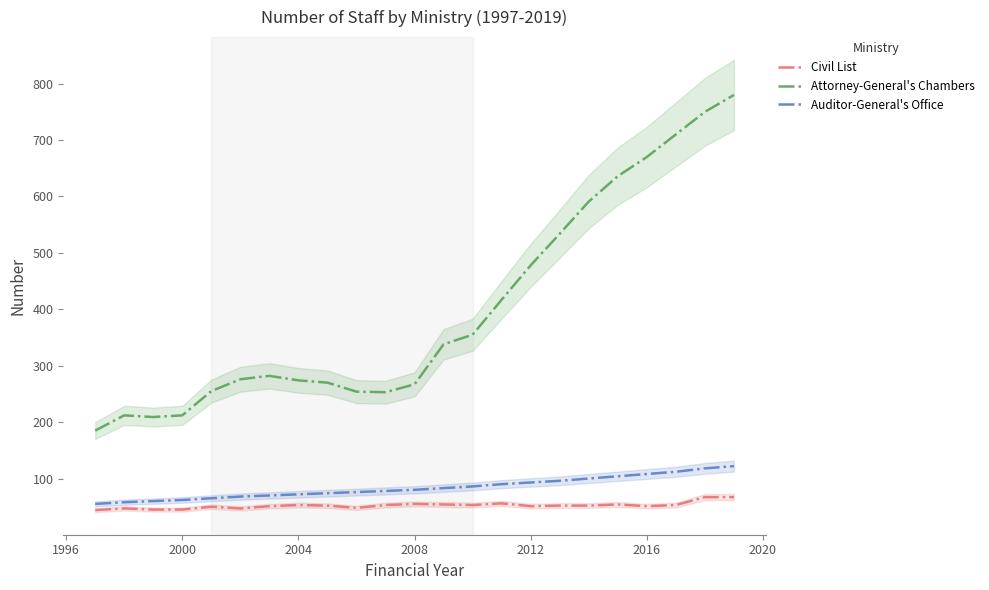

True or false: Civil List and Attorney-General's Chambers intersect in this chart.

False